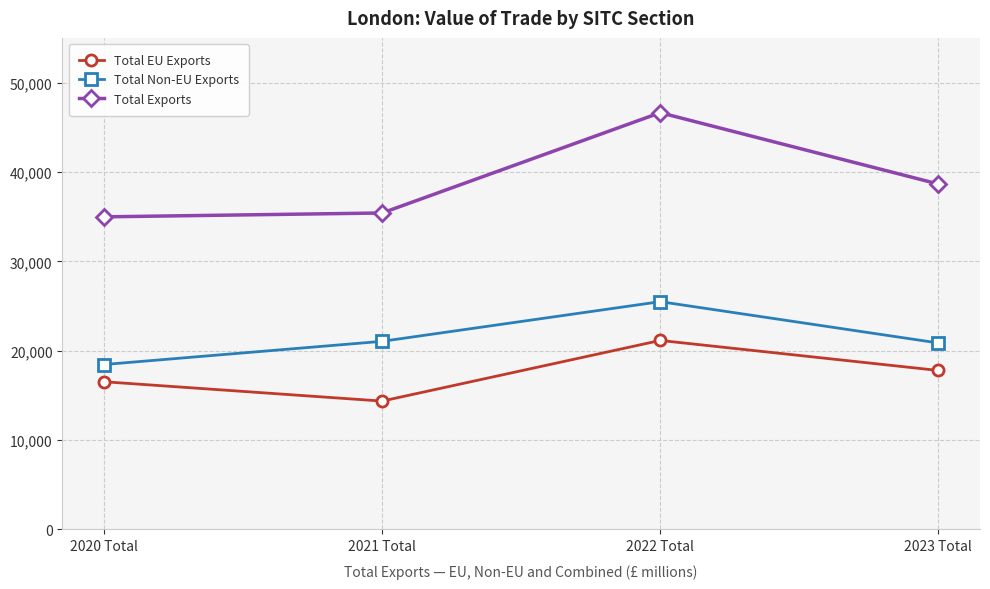

What is the minimum value for Total EU Exports?

14360